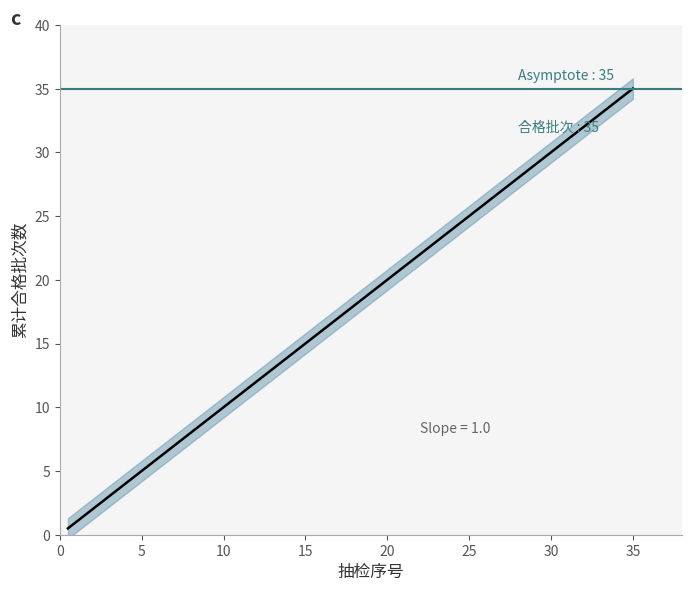

What is the value of the 23rd point from the left?

23